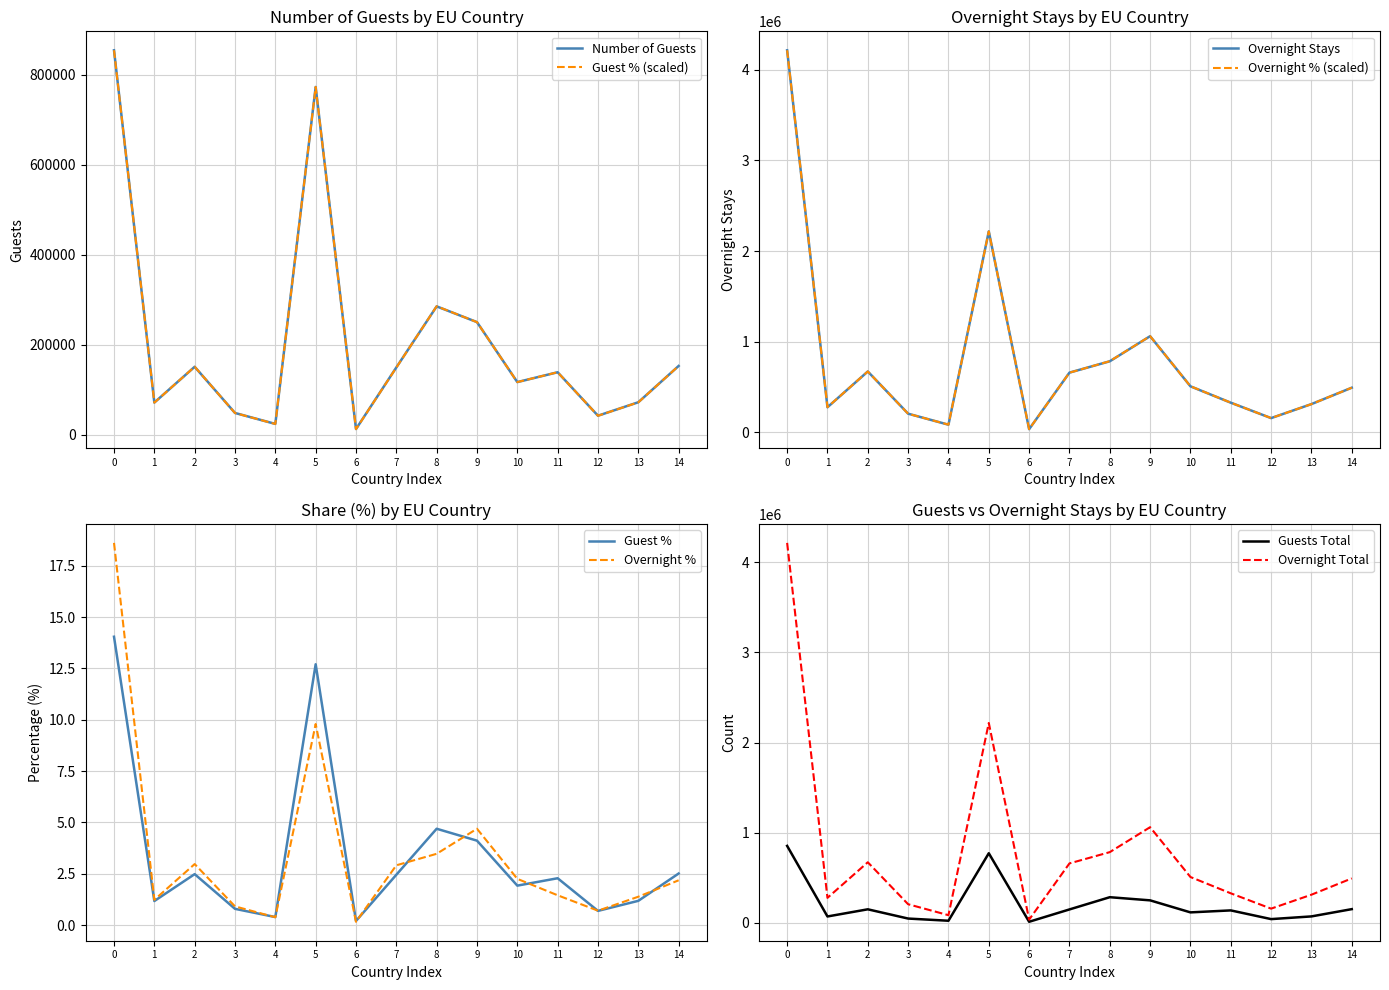

What is the sum of the Overnight Stays values at 4 and 7?

745214.0